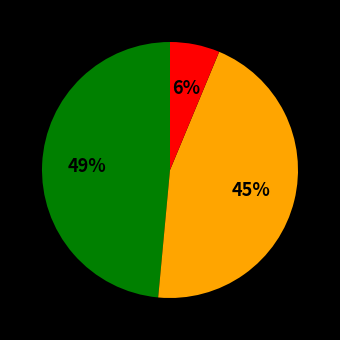

Is there a majority slice in this chart?

No